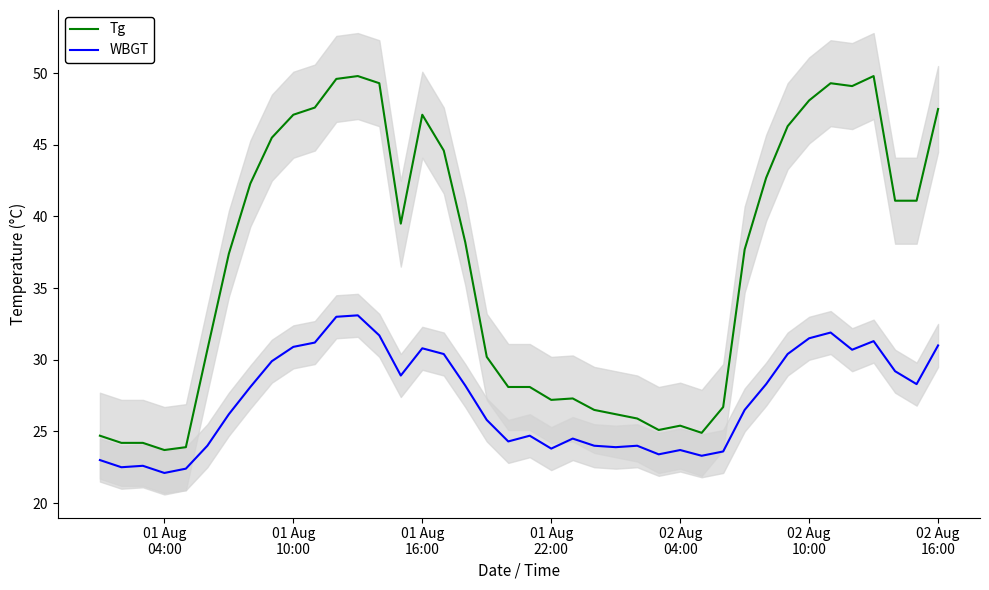

What is the maximum value for WBGT?

33.1